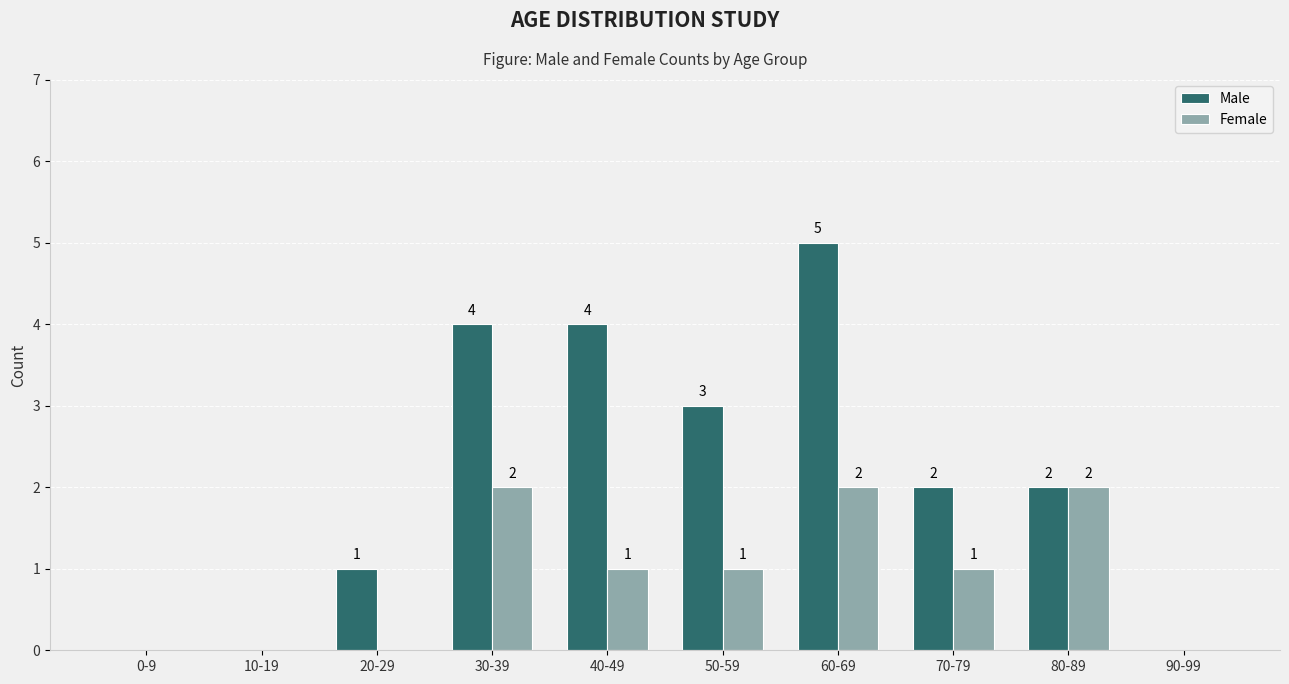

Count the number of data series in this chart.

2